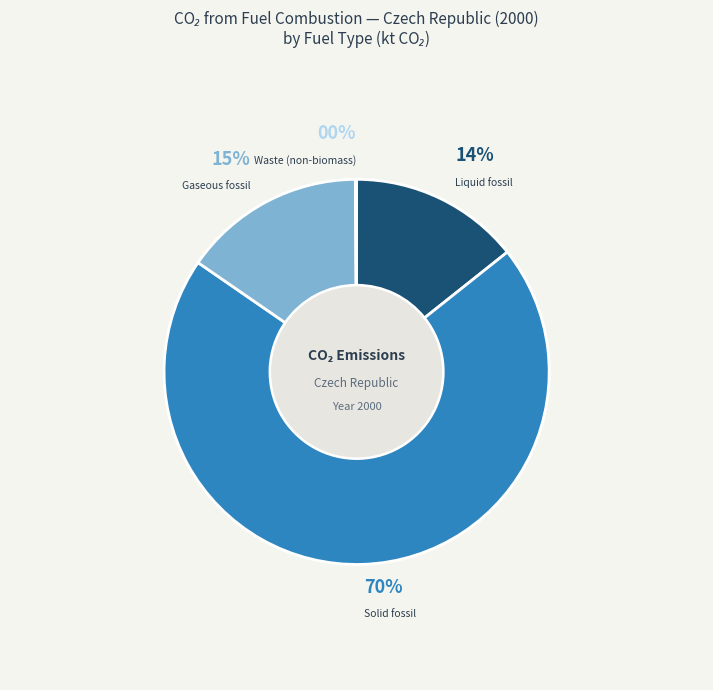

Do Gaseous fossil and Solid fossil together represent more than half of the pie?

Yes